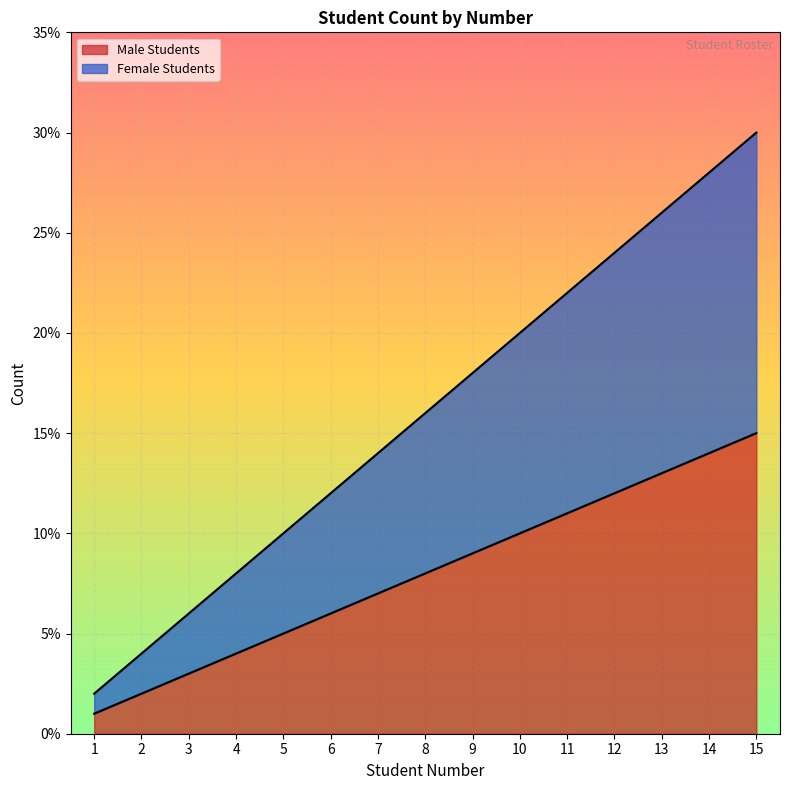

True or false: Female Students has a value of 18 at 9.

True